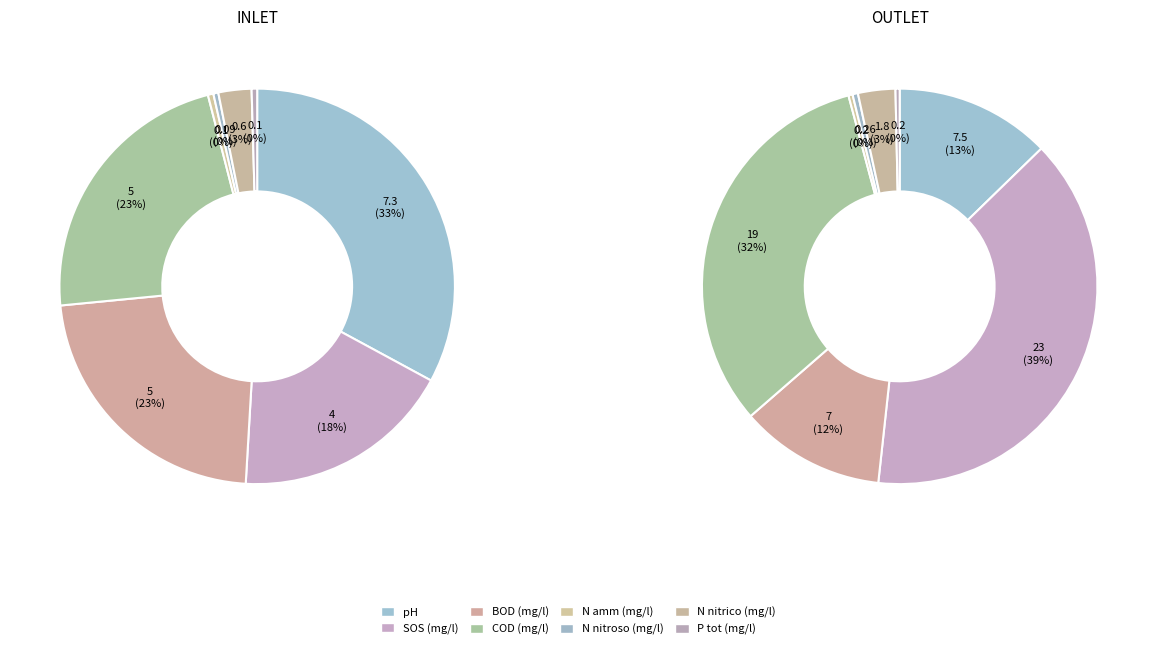

Is there any slice that represents more than half of the pie?

No